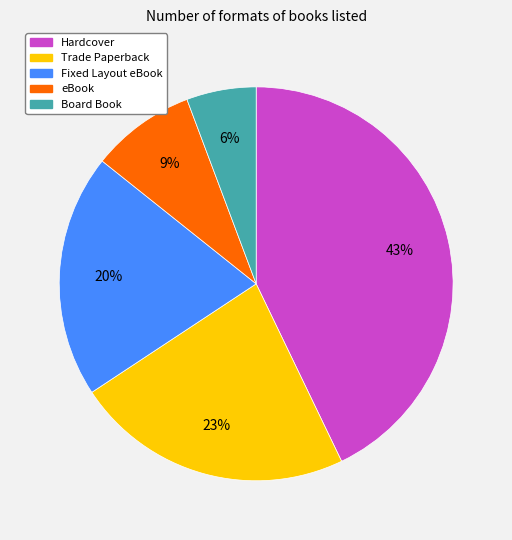

Between Hardcover and eBook, which is larger?

Hardcover